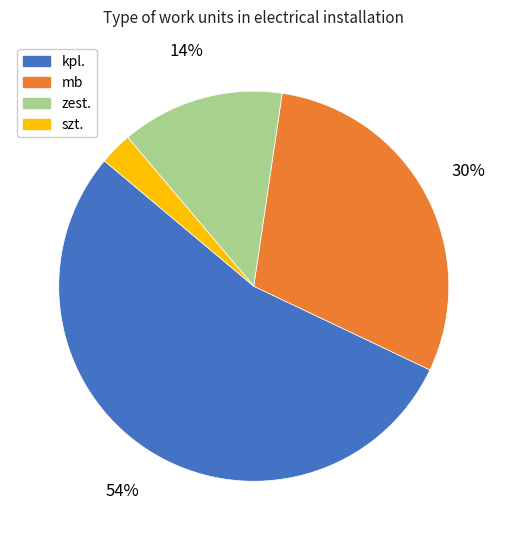

How many slices are in this pie chart?

4